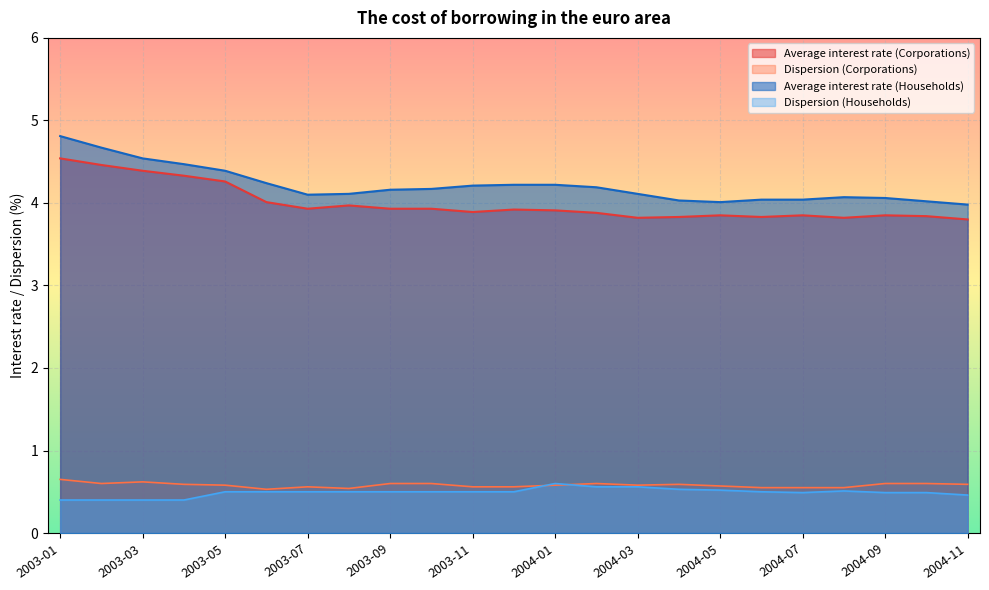

How many distinct data groups are displayed?

4